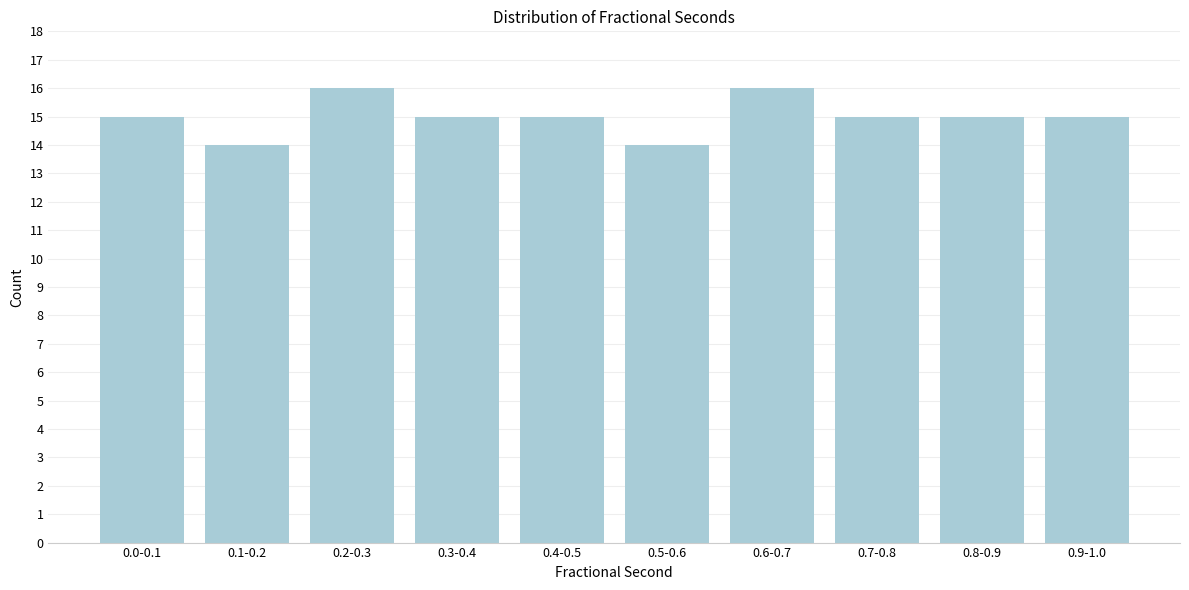

Reading left to right, transcribe all the data shown in this chart.

0.0-0.1=15	0.1-0.2=14	0.2-0.3=16	0.3-0.4=15	0.4-0.5=15	0.5-0.6=14	0.6-0.7=16	0.7-0.8=15	0.8-0.9=15	0.9-1.0=15